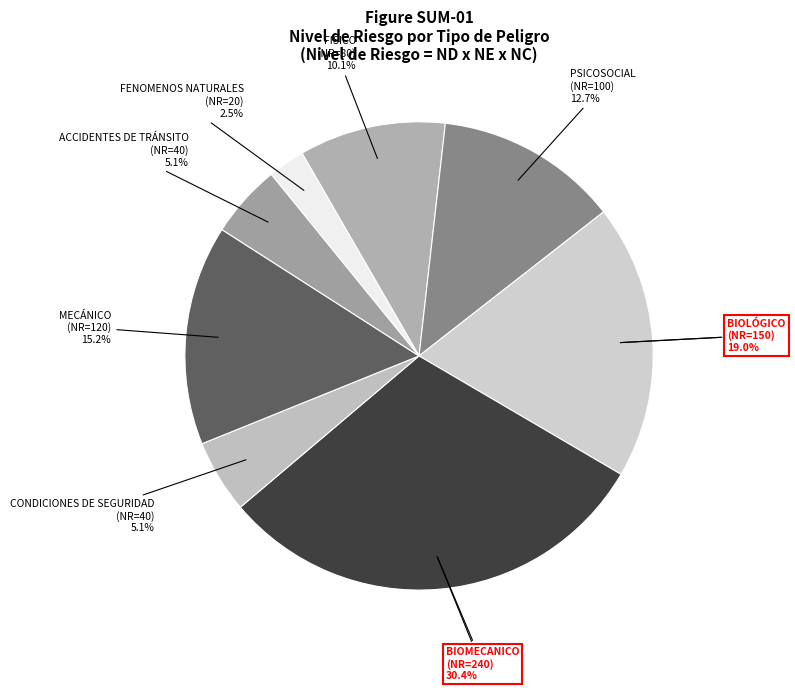

To the nearest percent, what is the average slice percentage?

12%